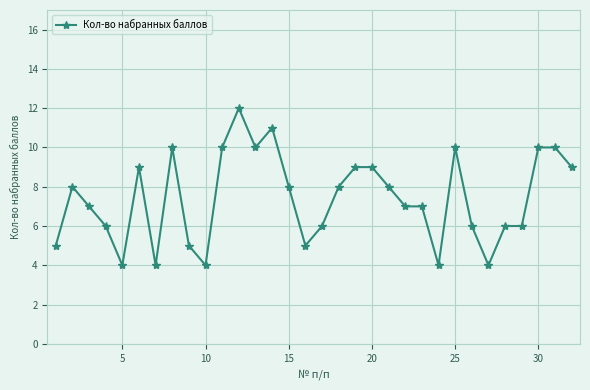

True or false: there are more than 1 points higher than both neighbors.

True